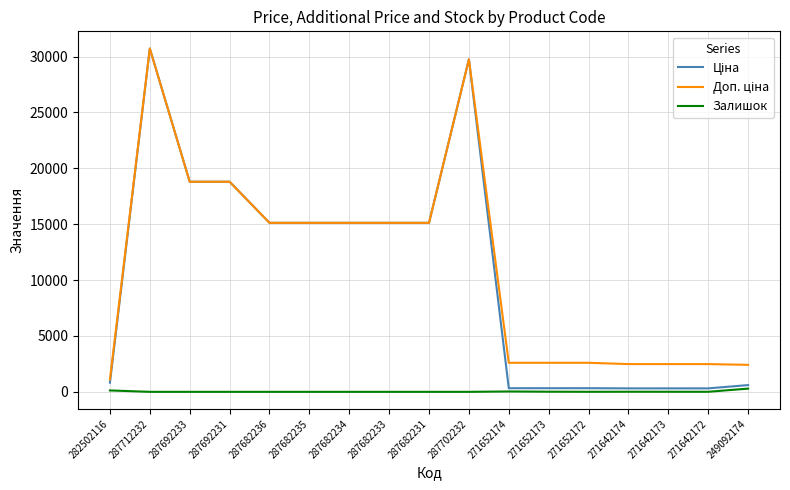

True or false: Залишок has a value of 288.0 at 249092174.

True